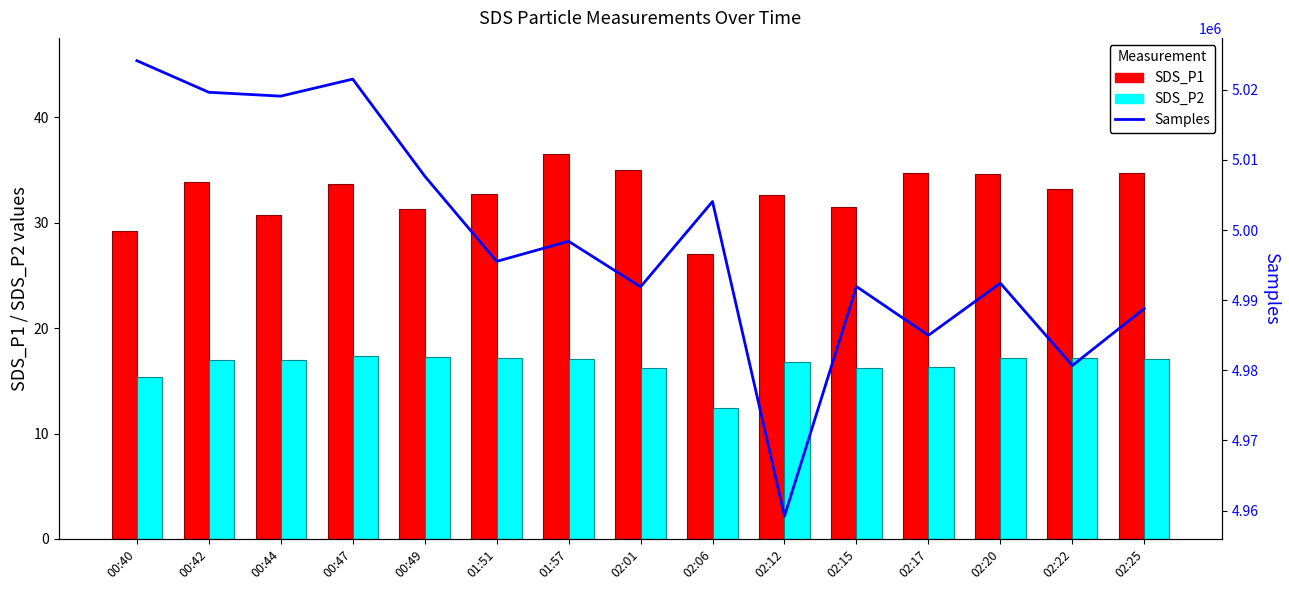

What is the label of the 7th bar from the right?

02:06